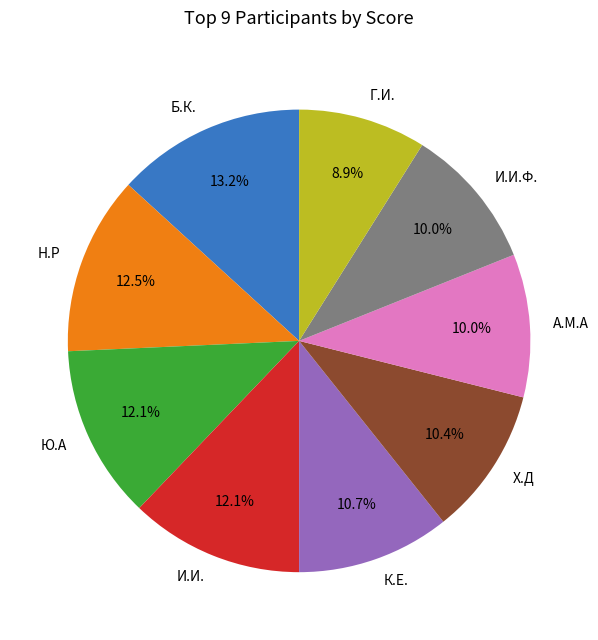

What is the total percentage of Х.Д and И.И.?

22.5%